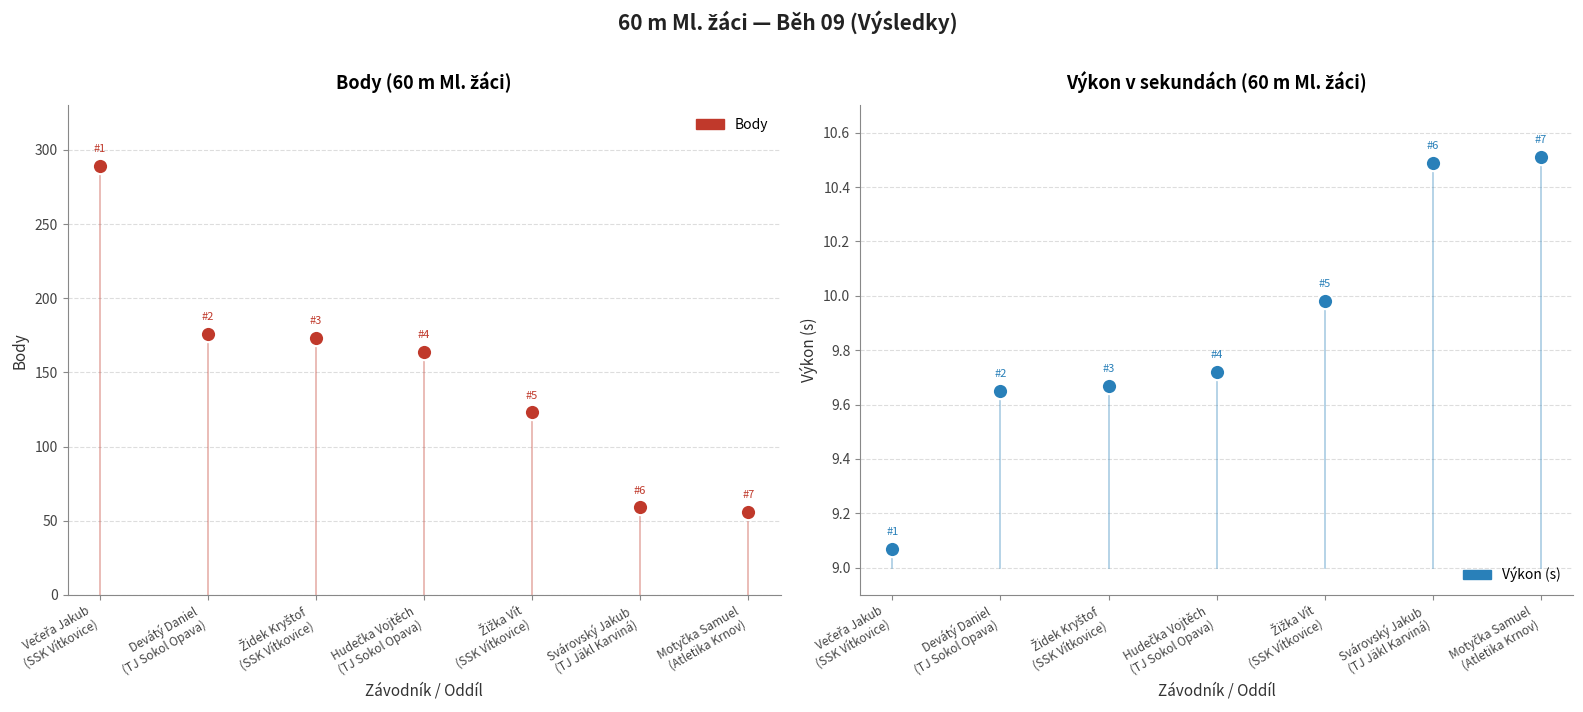

Reading right to left, extract all data points from this chart.

Body: 56.0	59.0	123.0	164.0	173.0	176.0	289.0
Výkon (s): 10.5	10.5	10.0	9.7	9.7	9.7	9.1